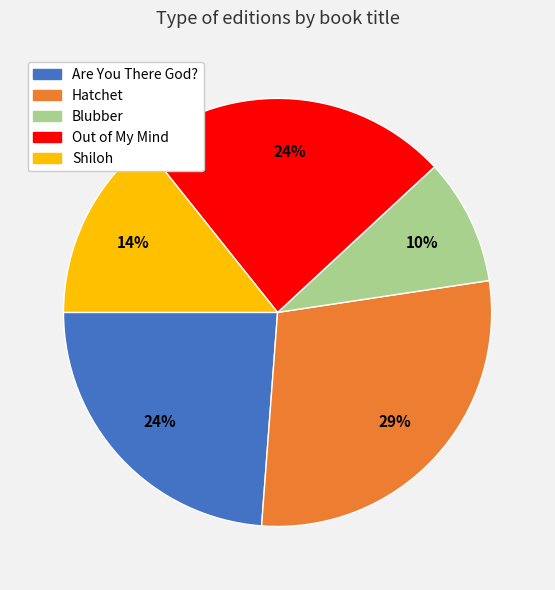

Is there any slice that represents more than half of the pie?

No